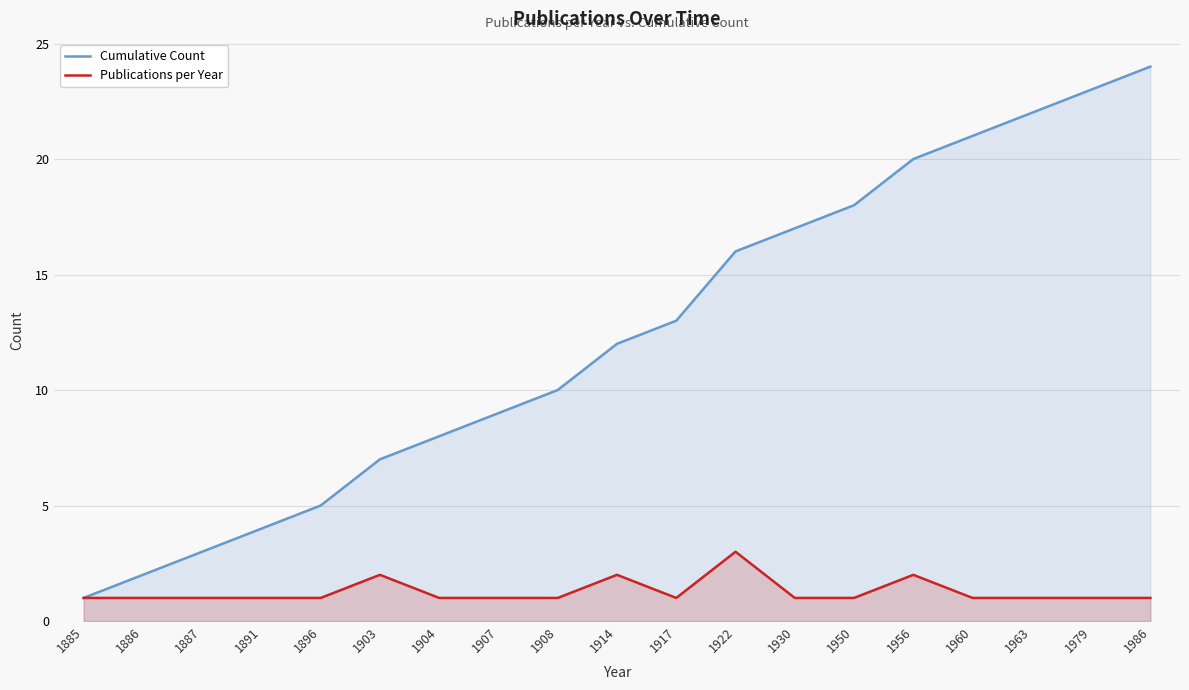

What is the value of the Cumulative Count point at the 12th from the left?

16